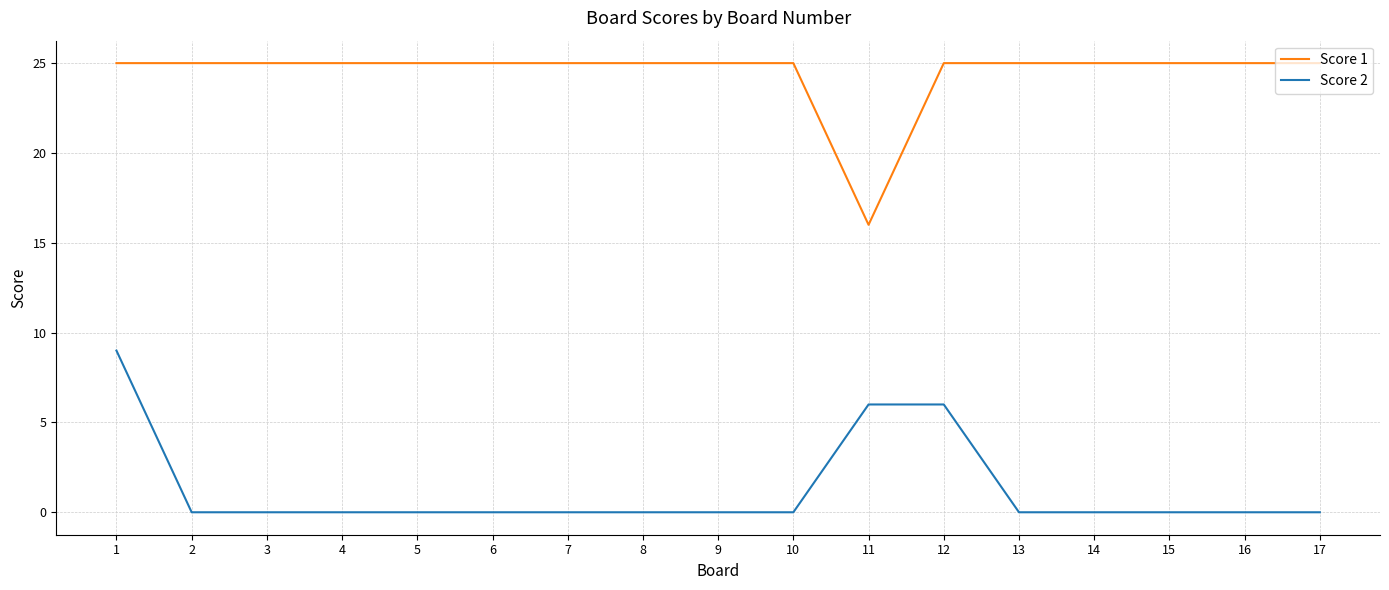

True or false: Score 1 has a value of 14 at 12.

False